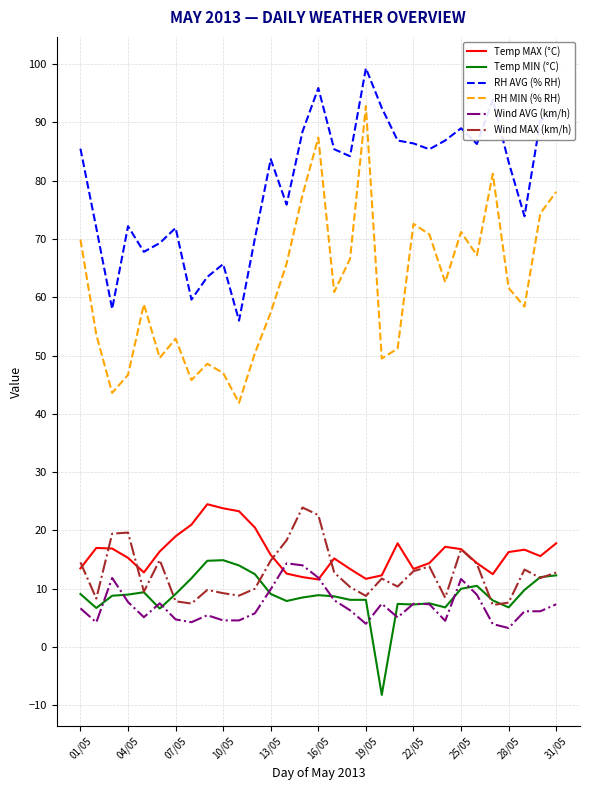

True or false: RH MIN (% RH) and RH AVG (% RH) cross at least once.

False